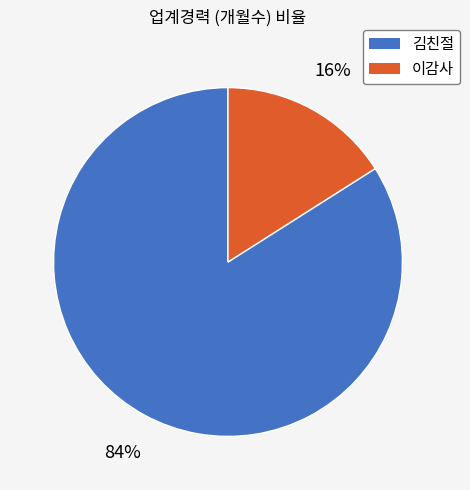

Does 김친절 account for over 50% of the chart?

Yes